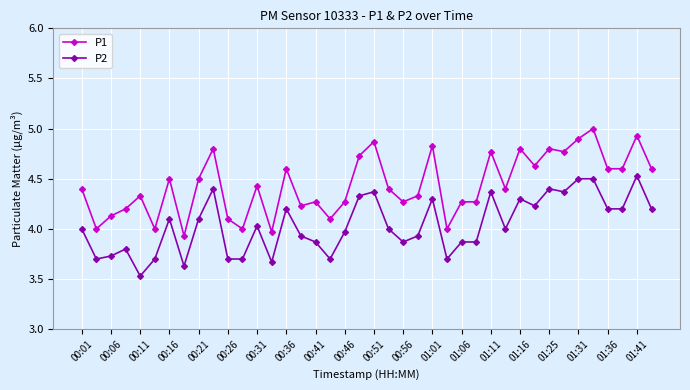

True or false: P2 has more than 0 points higher than both neighbors.

True